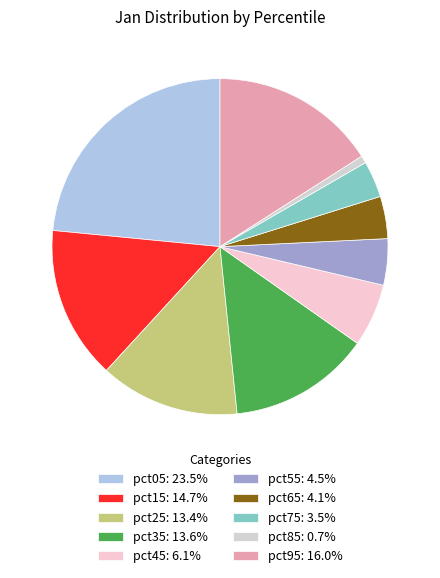

What percentage is the pct45 slice, to the nearest percent?

6%